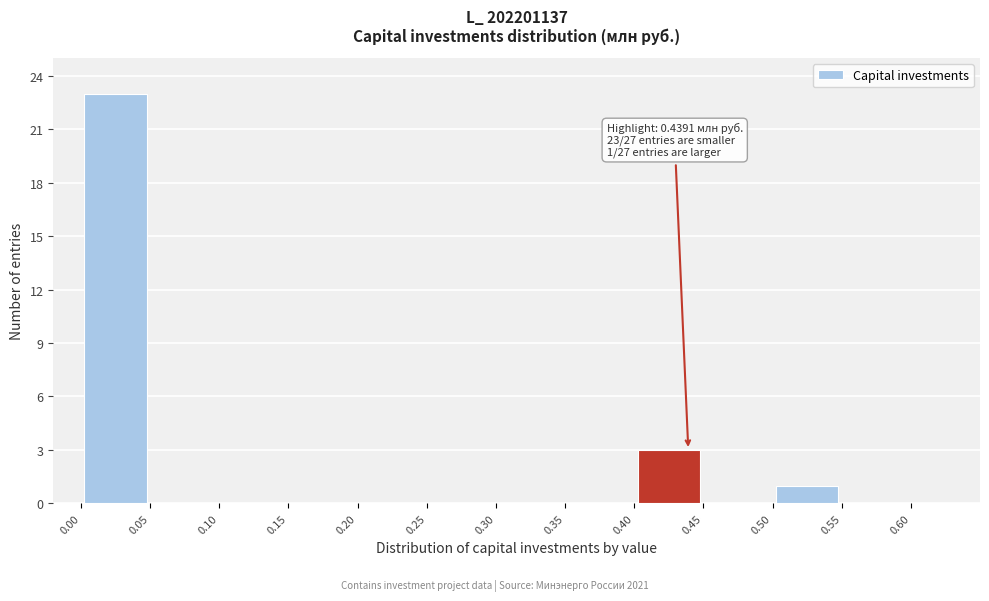

Which range on the x-axis has the tallest bar?

0.00 to 0.05